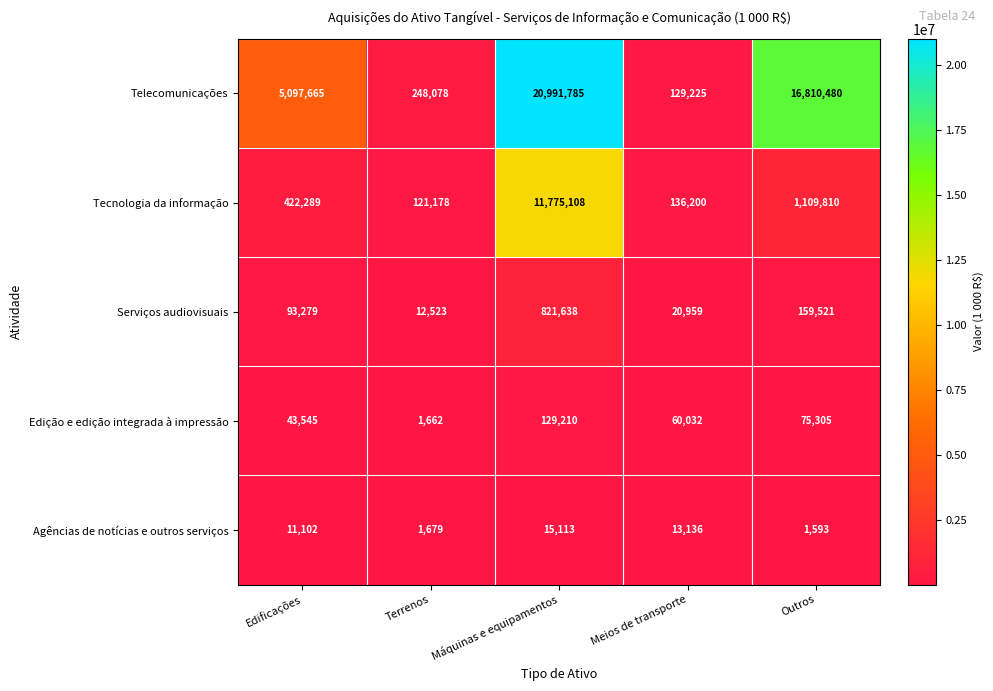

What is the greatest value displayed?

20991785